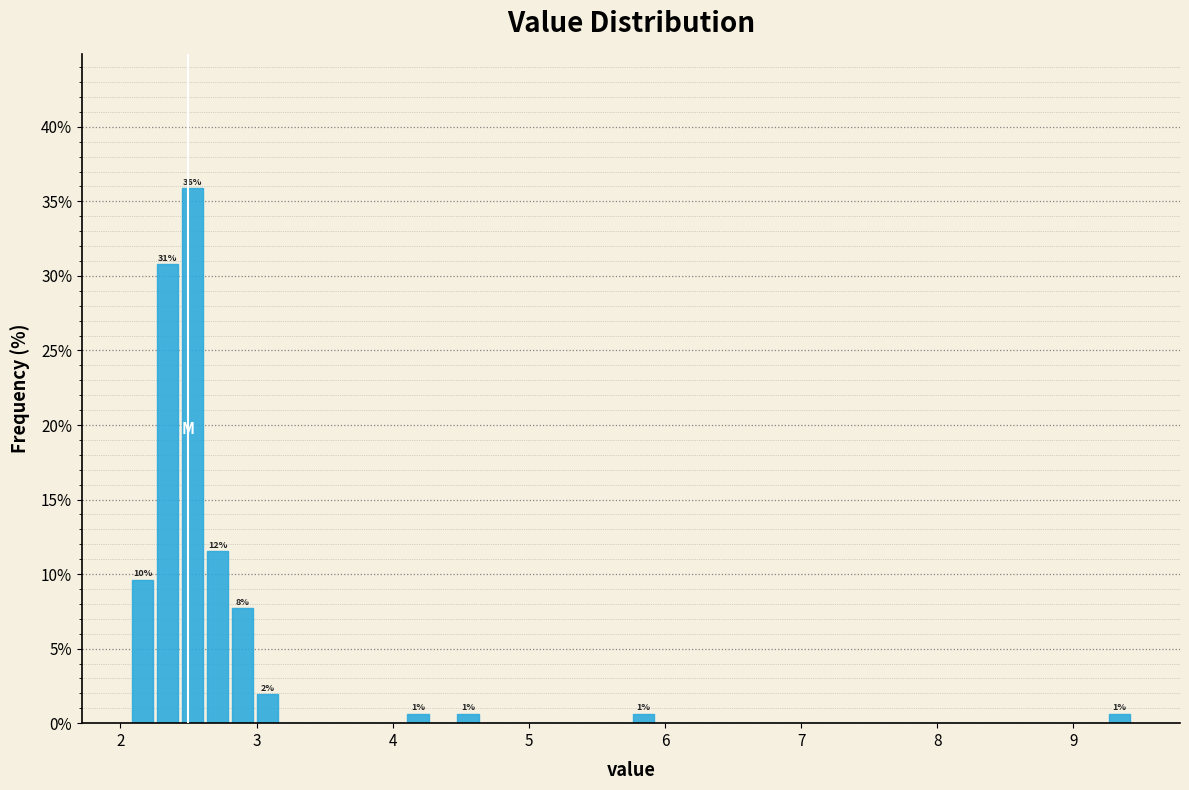

Around what value on the x-axis is the tallest bar? Give the approximate position of its centre, as read against the axis.

2.5